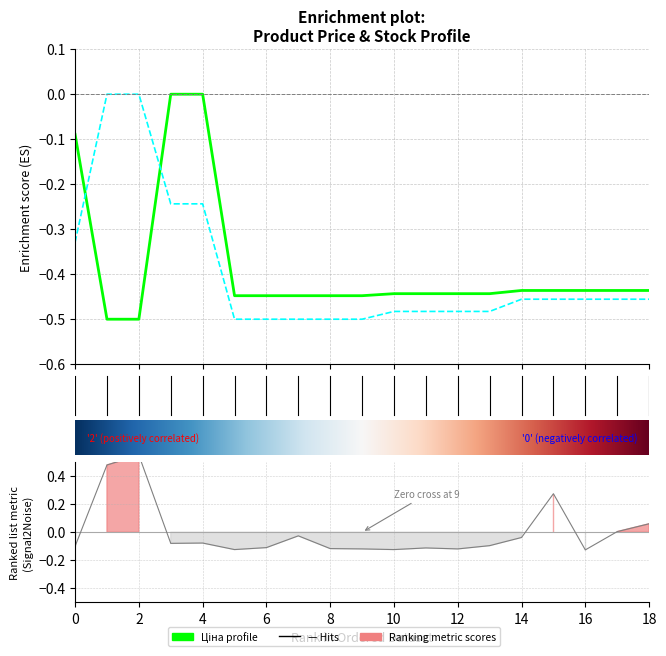

Rank the categories by Ціна value from highest to lowest.

247052181, 247052180, 10832185, 283231856, 283231651, 283231650, 283231055, 283231052, 283261651, 283261650, 283261055, 283261052, 283291856, 283291651, 283291650, 283291055, 283291052, 247132181, 247132180